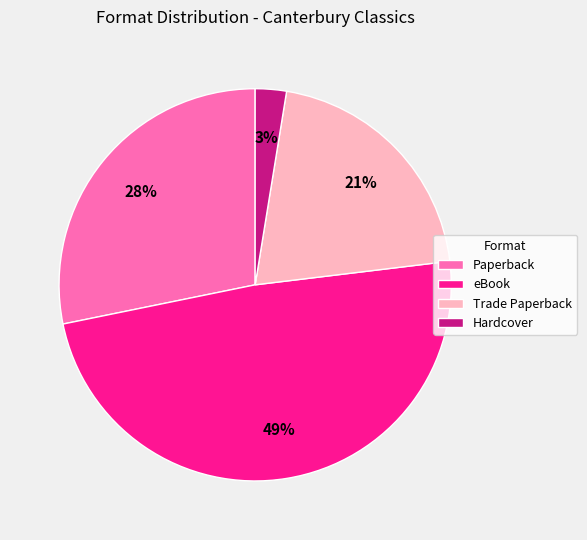

How many segments does this pie chart have?

4